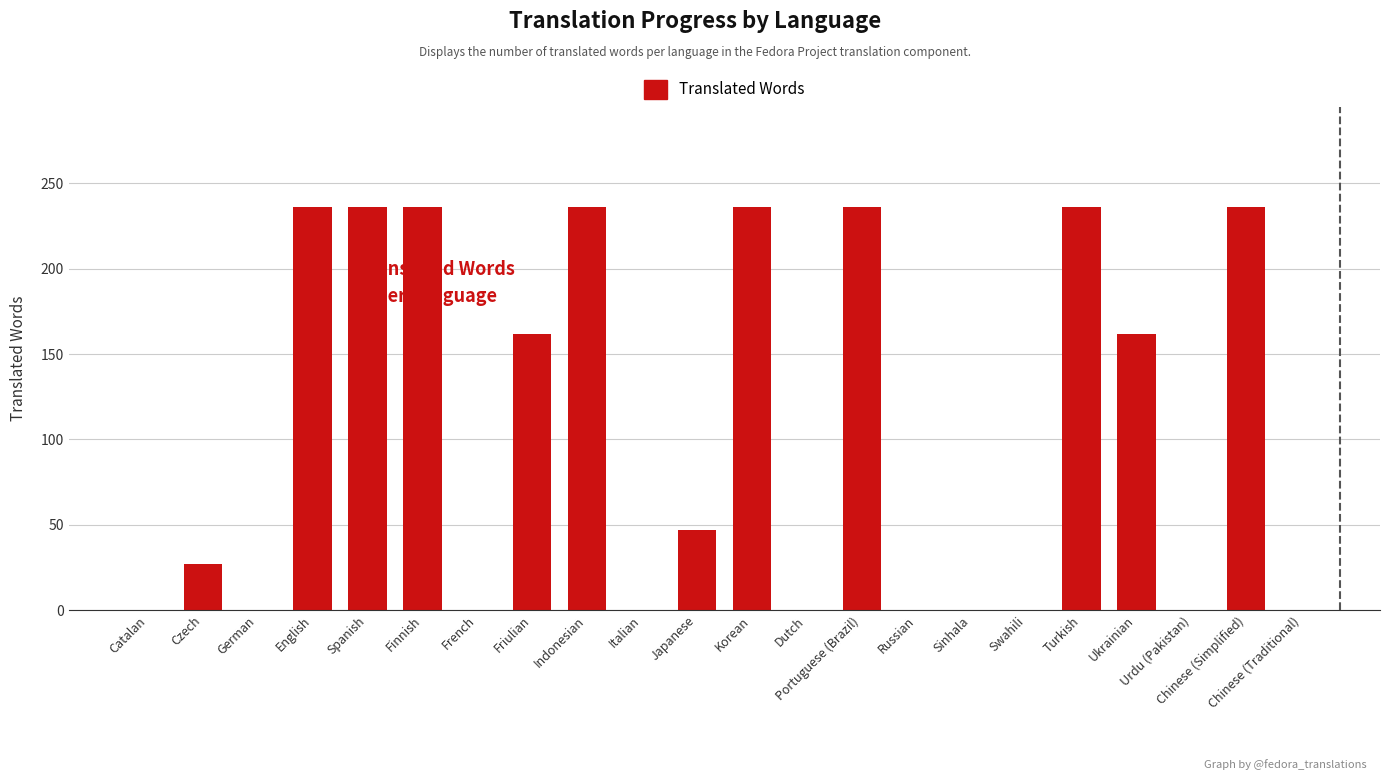

What is the sum of the values at Czech and Korean?

263